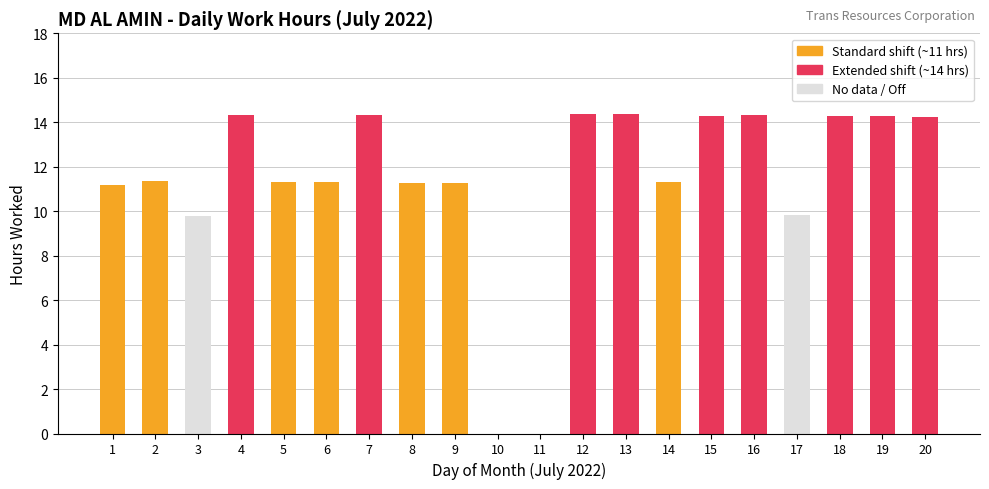

What is the sum of all values?

227.3